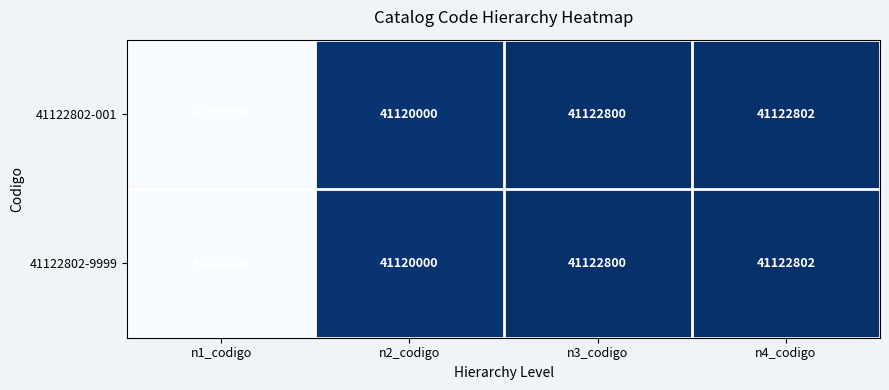

Reading left to right, list all the values displayed in this chart.

41122802-001: n1_codigo=41000000	n2_codigo=41120000	n3_codigo=41122800	n4_codigo=41122802
41122802-9999: n1_codigo=41000000	n2_codigo=41120000	n3_codigo=41122800	n4_codigo=41122802